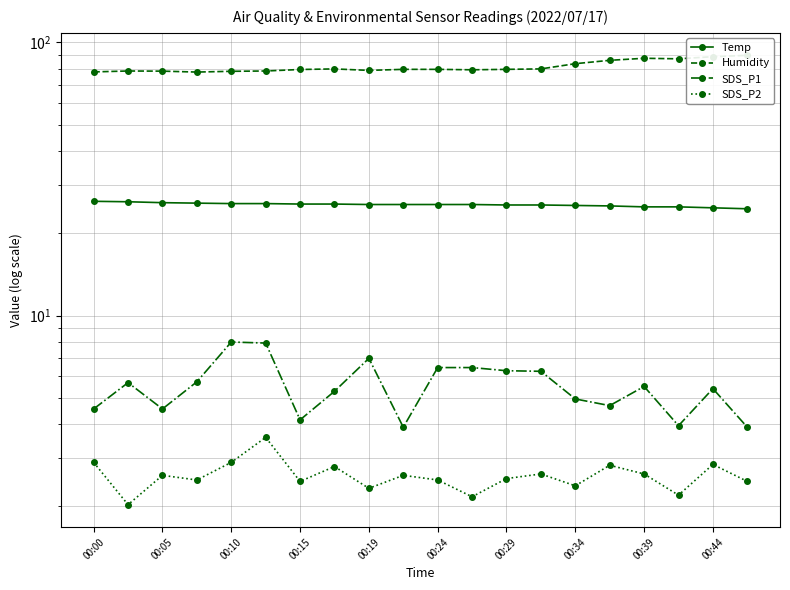

True or false: SDS_P1 has more than 2 interior local peaks.

True